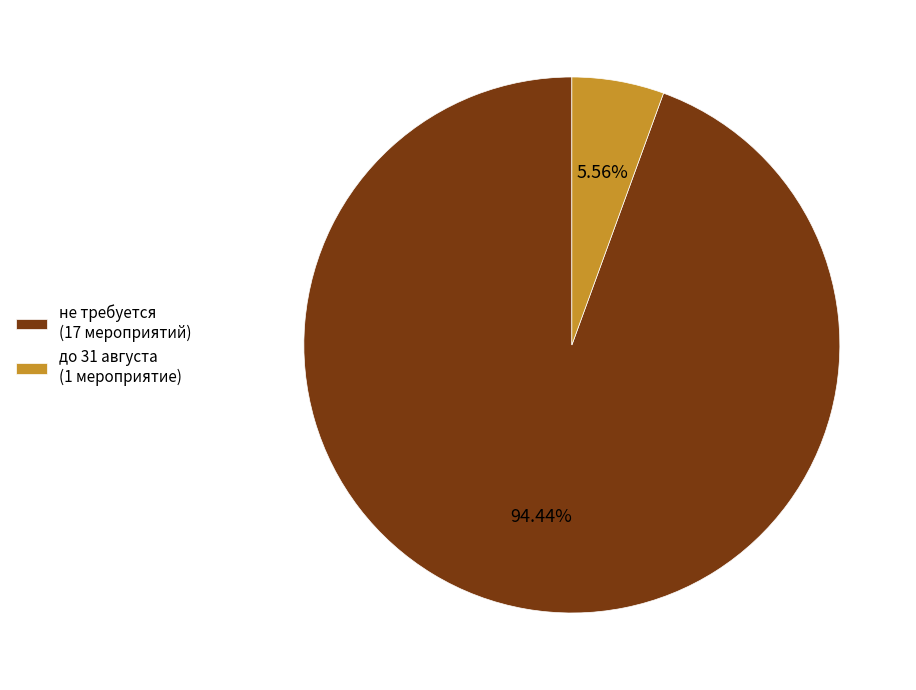

To the nearest percent, what portion does не требуется represent?

94%